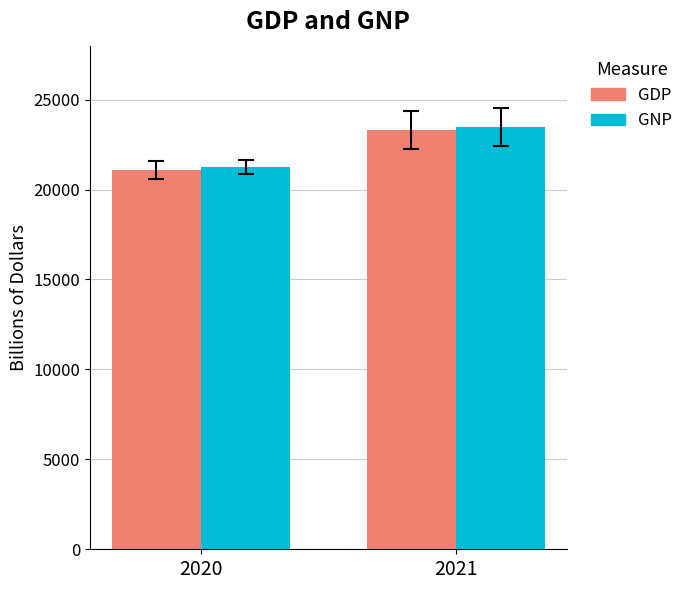

What is the difference between the GDP values at 2021 and 2020?

2254.6